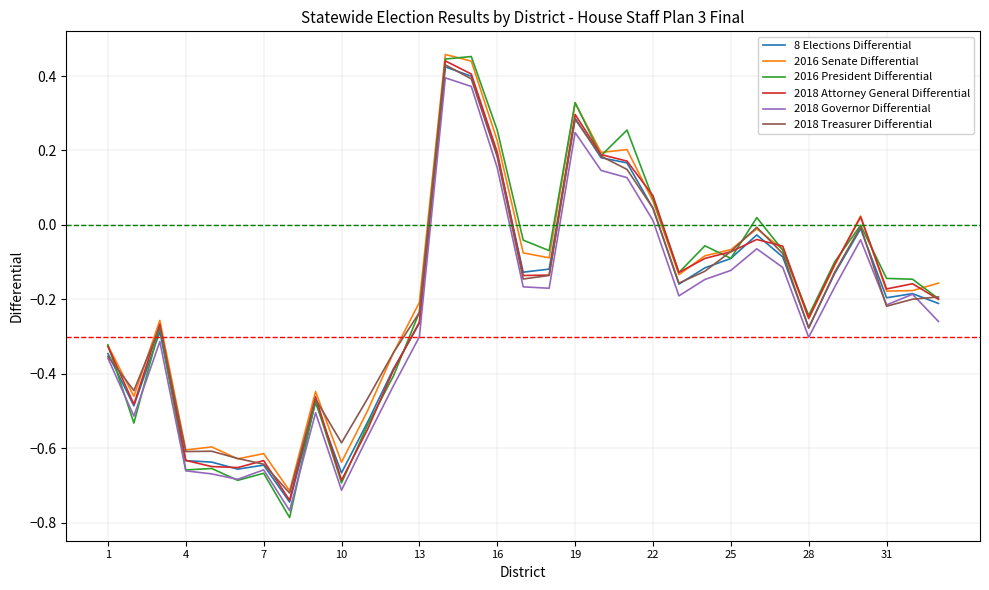

Does the chart have visible grid lines?

Yes